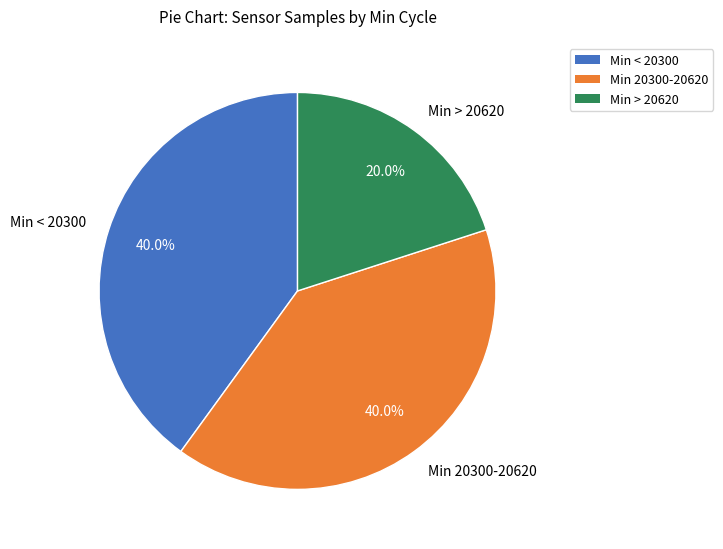

Does Min < 20300 account for over 50% of the chart?

No